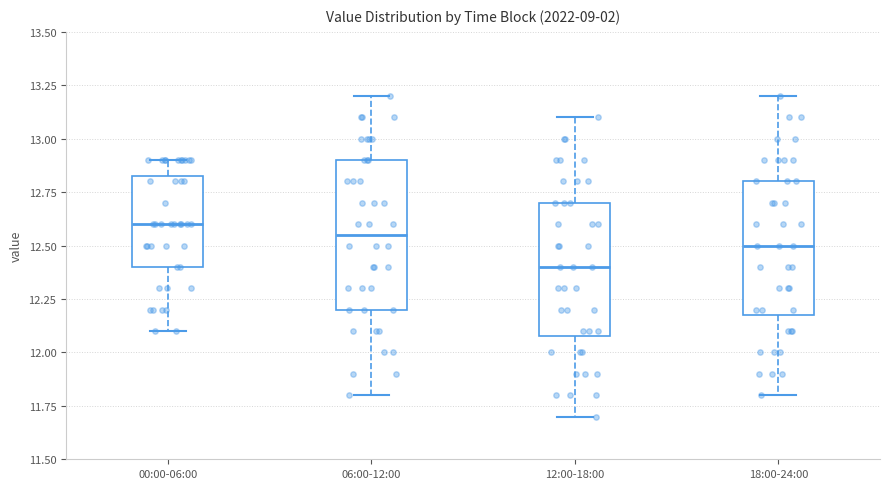

Which box has the lowest median line?

12:00-18:00